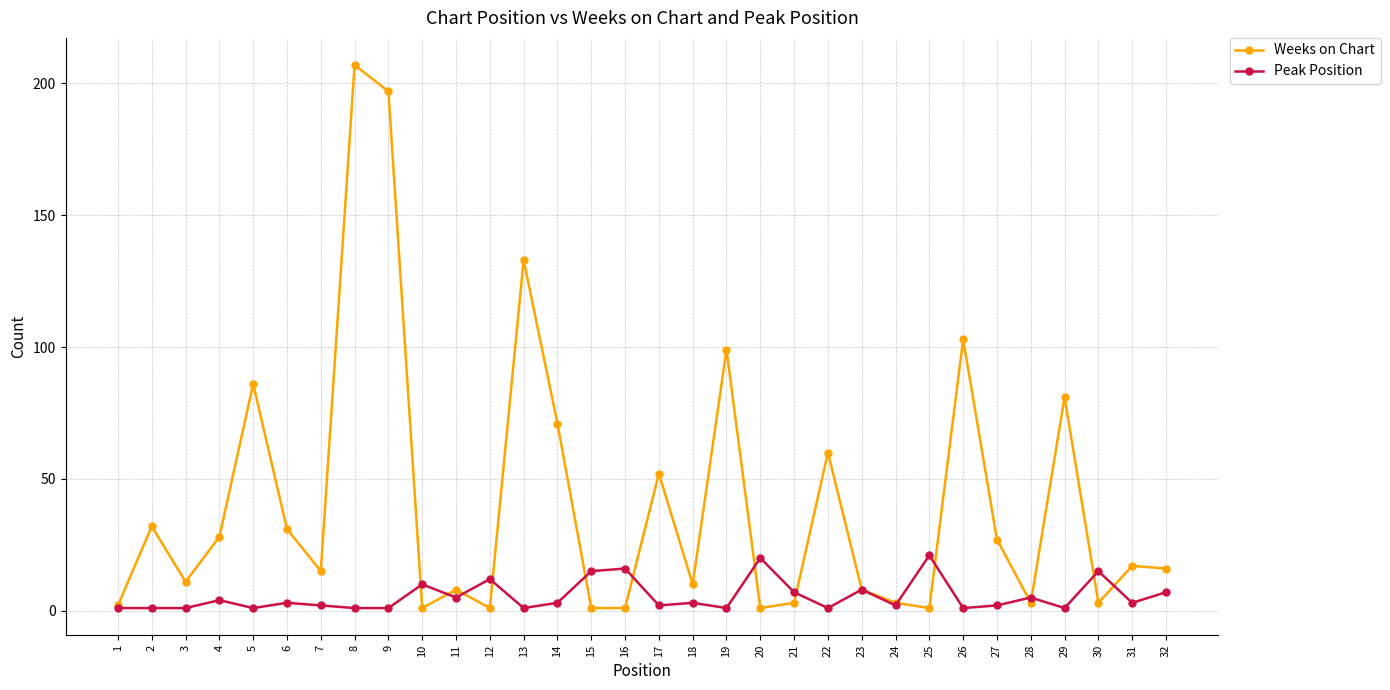

Which series has the largest range (max minus min)?

Weeks on Chart